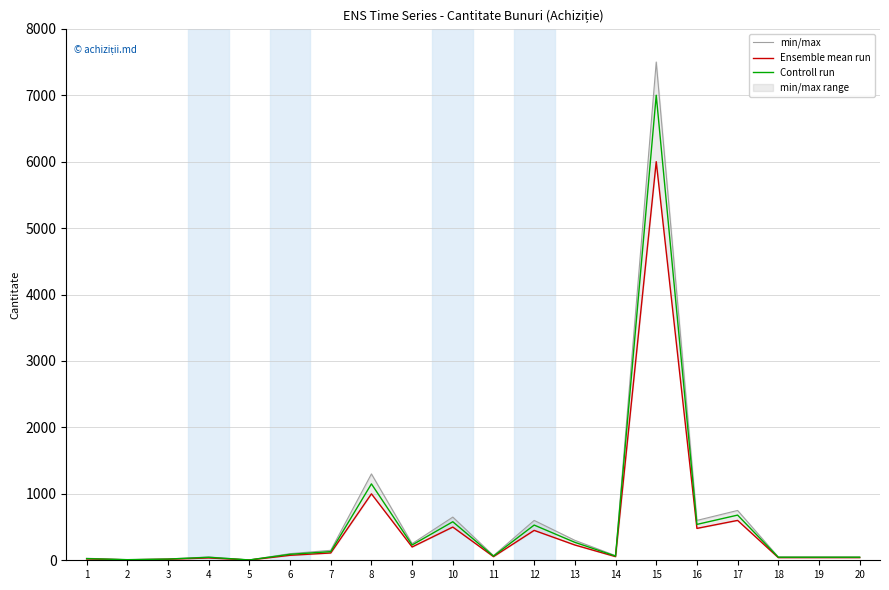

At which label is Controll run closest to 3502?

8